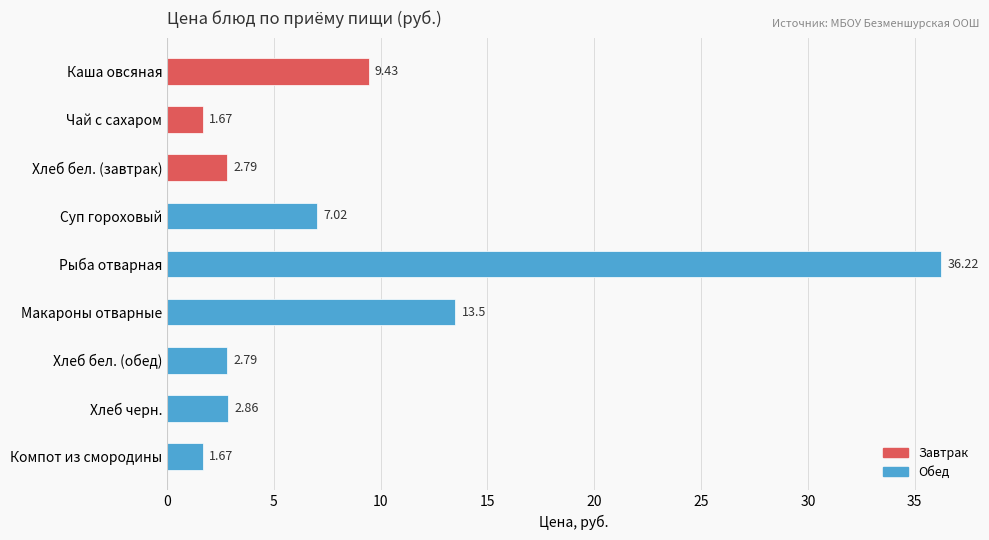

What is the average value?

8.7